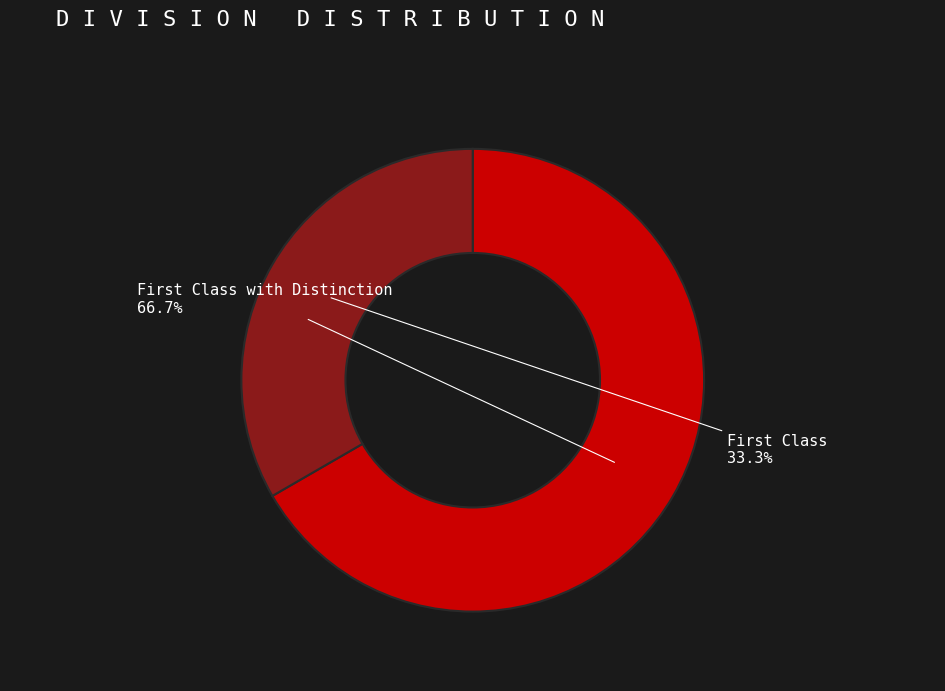

Which category has the biggest portion of the pie?

First Class with Distinction